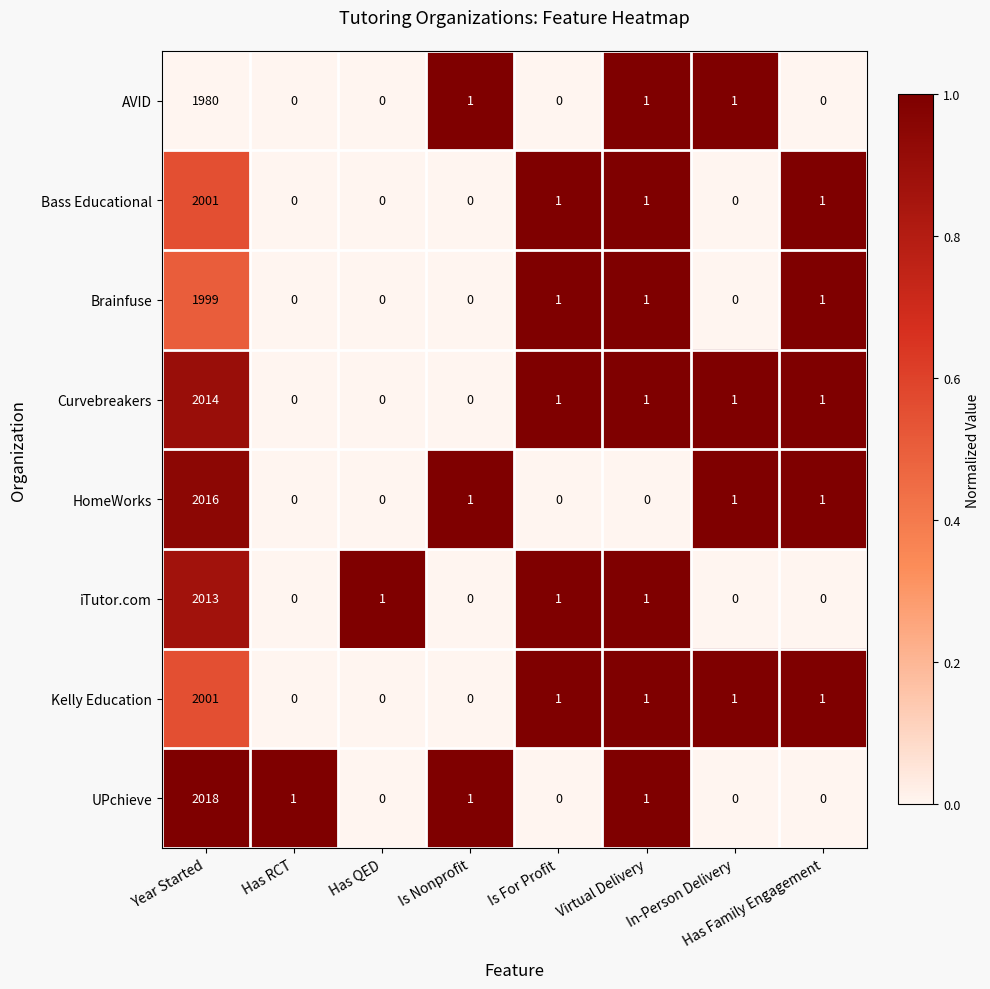

At which category is the sum across all series the highest?

Year Started